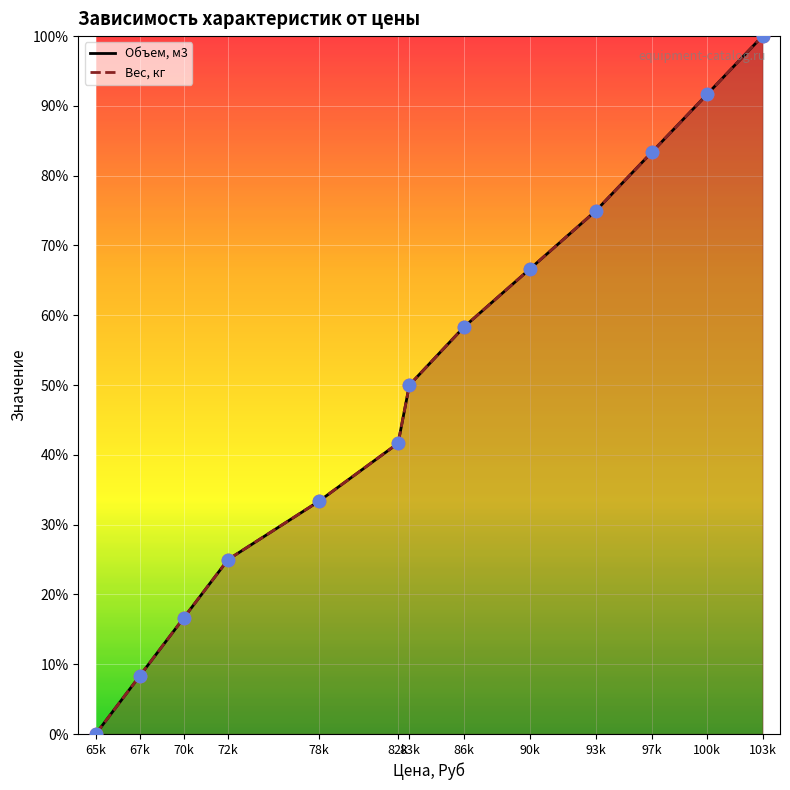

At how many categories does at least one series exceed 0?

12